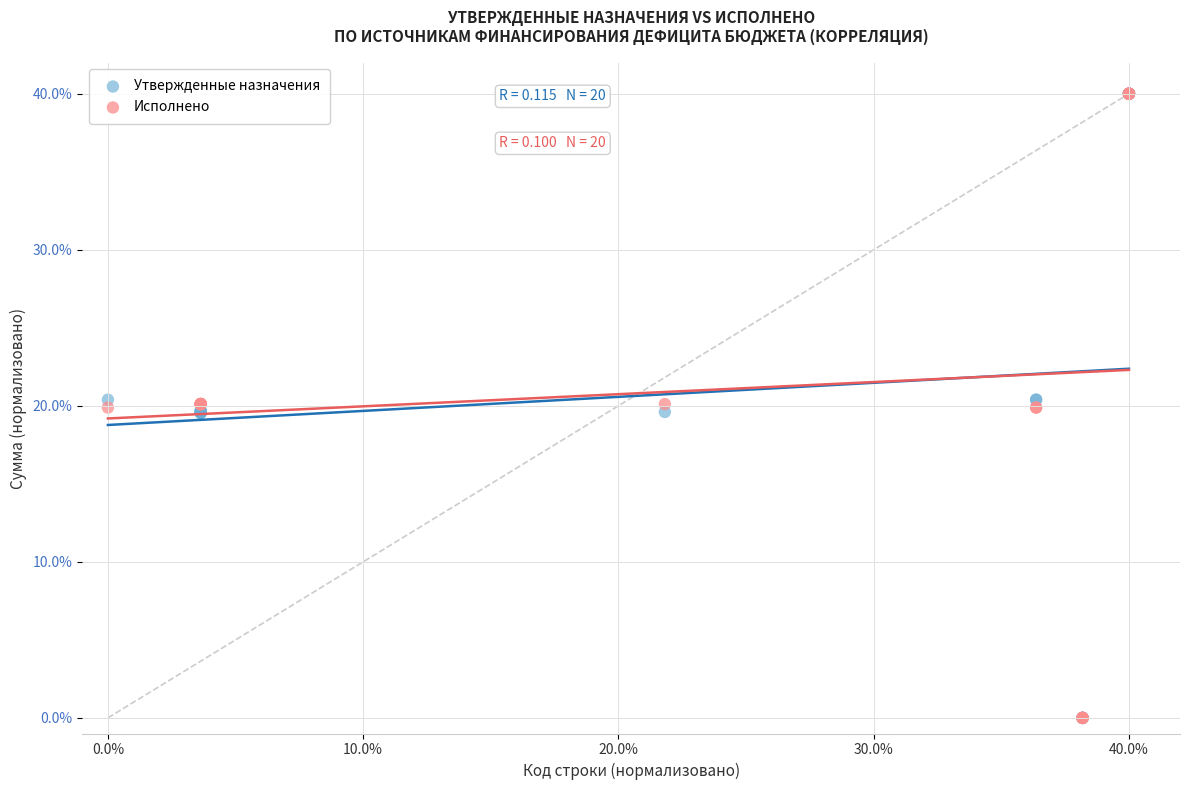

What are all the series names shown in the legend?

Утвержденные назначения, Исполнено